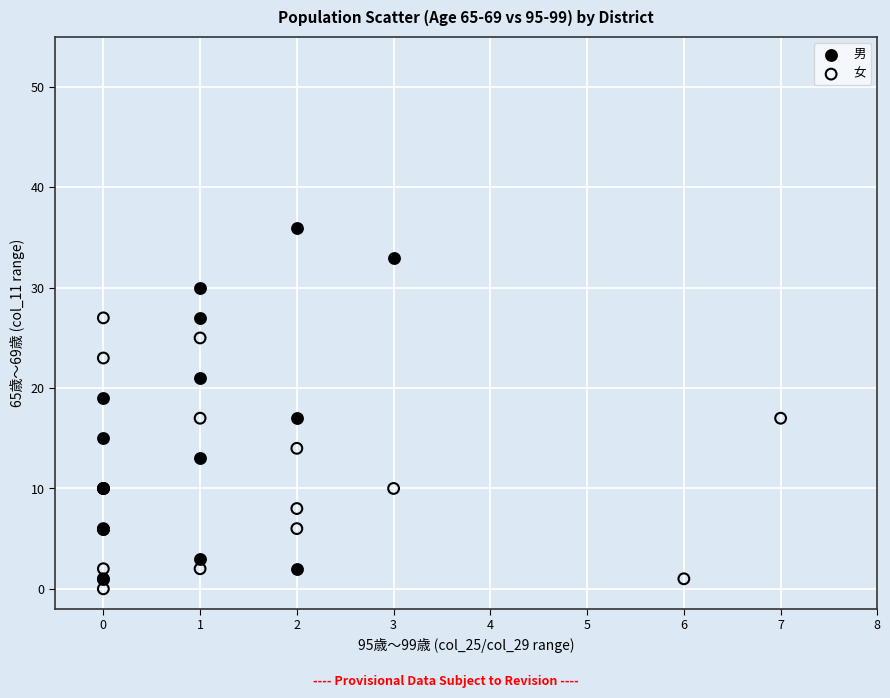

Which series contains the lowest Y value?

女